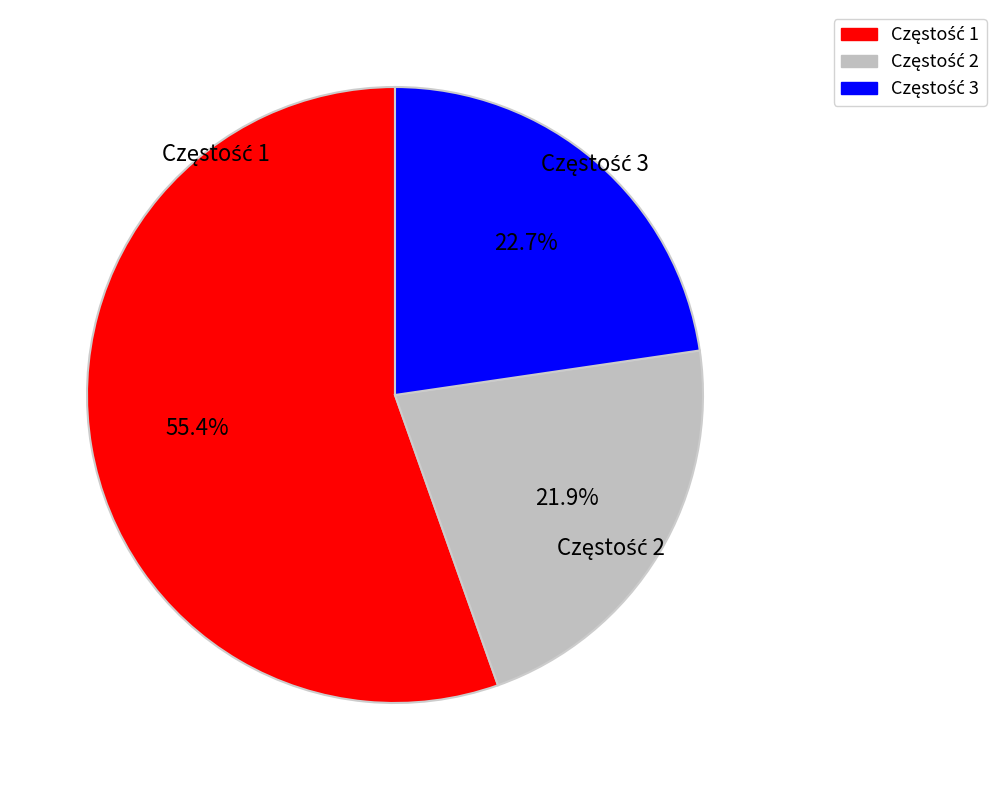

Count the number of slices in the pie.

3